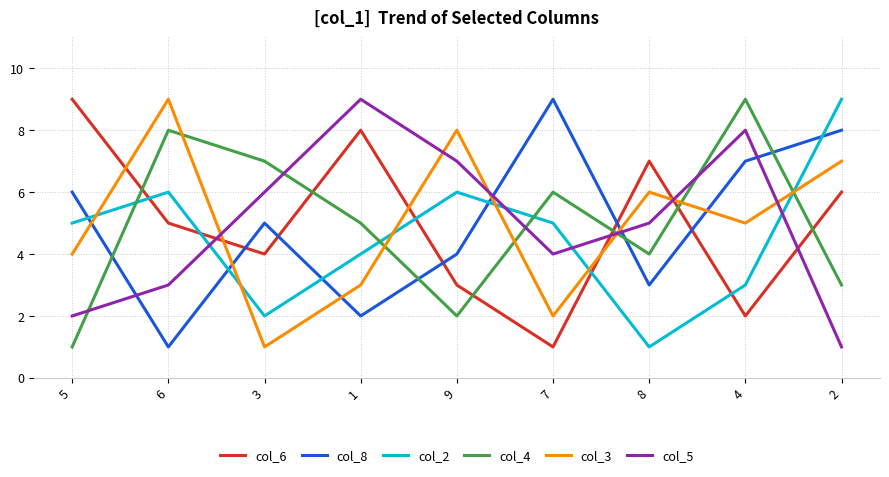

Between 9 and 4, which series saw the biggest shift?

col_4